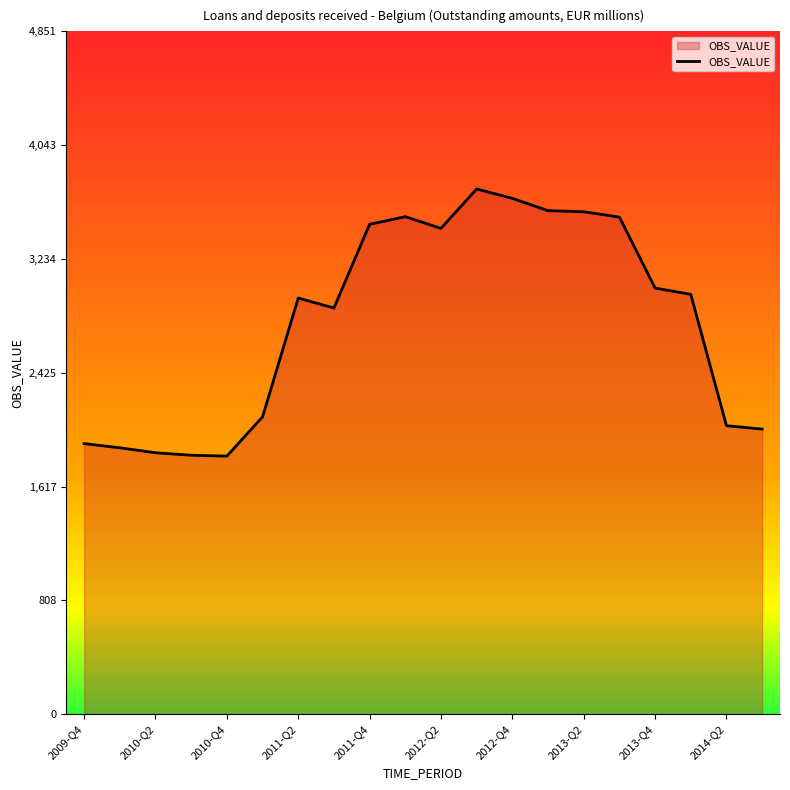

What is the minimum value shown in the chart?

1834